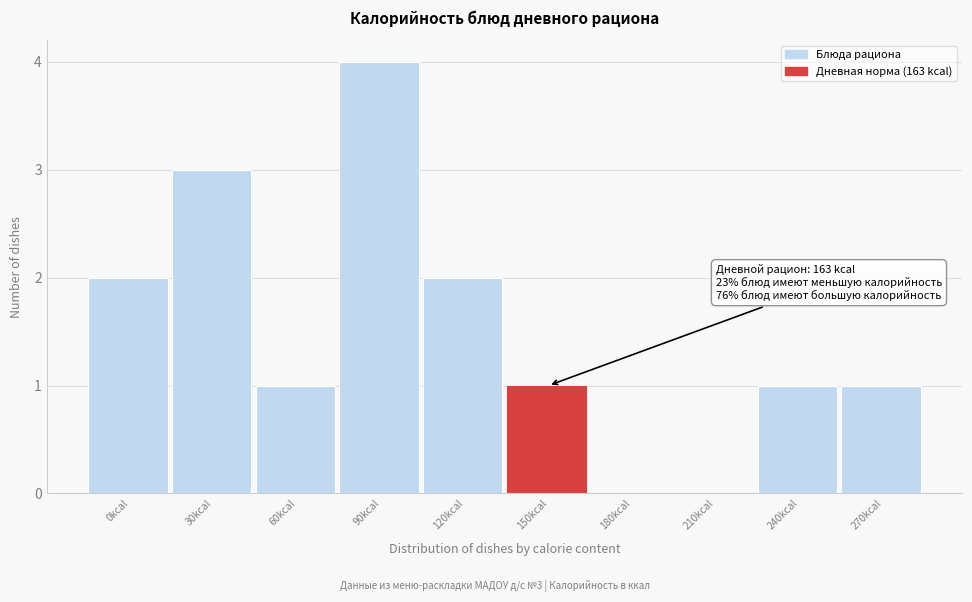

Reading right to left, extract all data points from this chart.

270kcal=1	240kcal=1	210kcal=0	180kcal=0	150kcal=1	120kcal=2	90kcal=4	60kcal=1	30kcal=3	0kcal=2